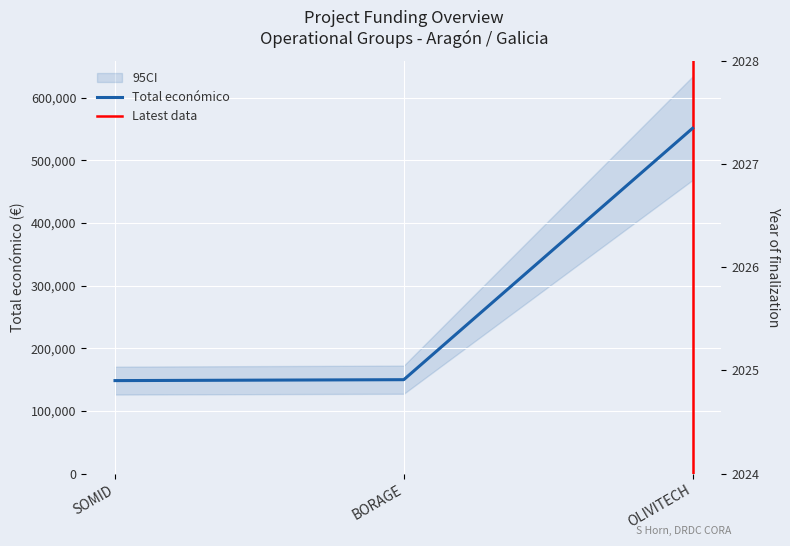

How many lines are shown in the chart?

1